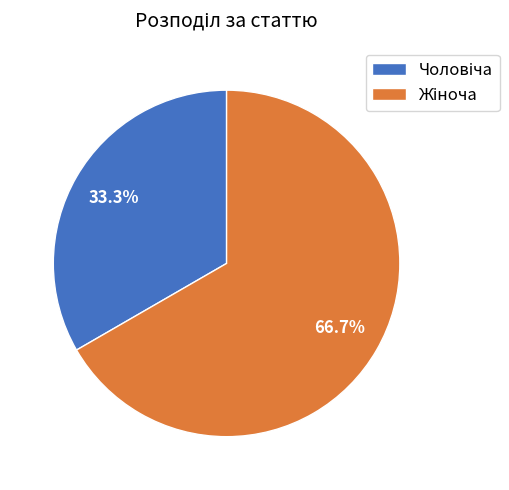

Is there a majority slice in this chart?

Yes